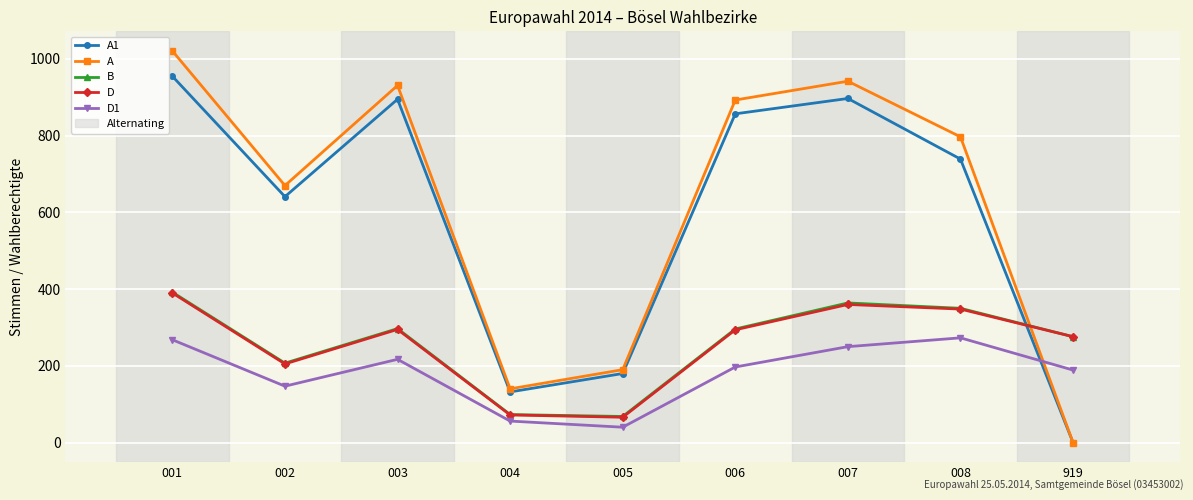

Is it true that A equals 140 at 004?

True